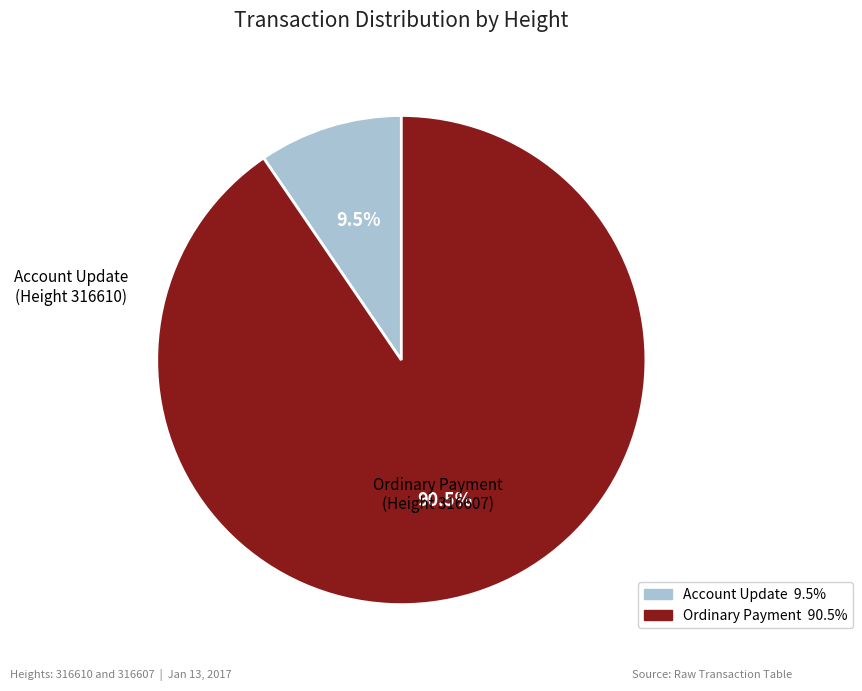

Count the number of slices in the pie.

2